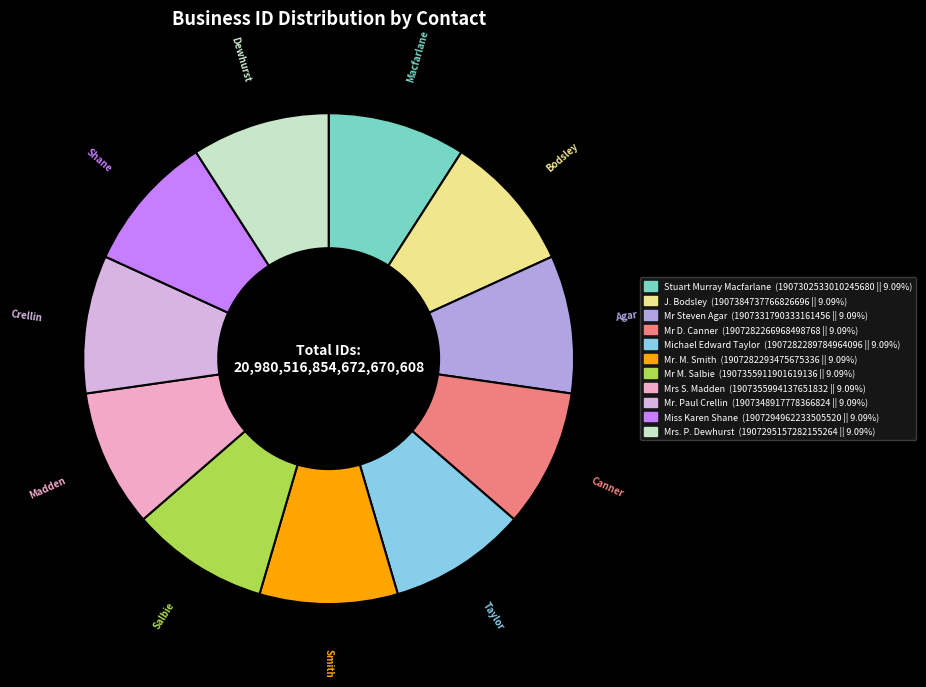

Does any single category account for the majority?

No